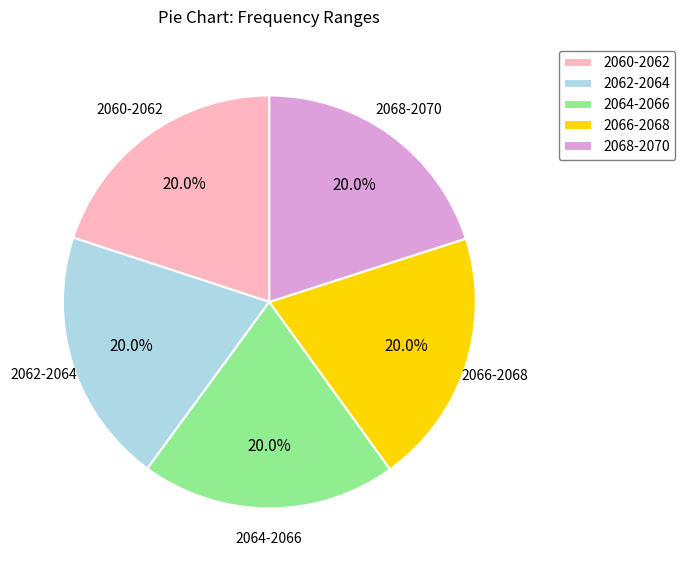

What is the ratio of the value at 2062-2064 to the value at 2064-2066?

1.0